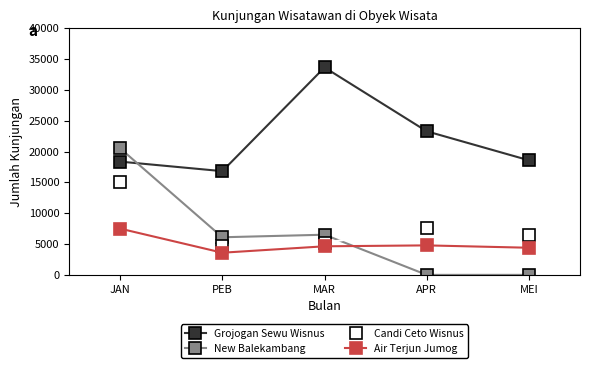

Is it true that New Balekambang equals 20529 at JAN?

True